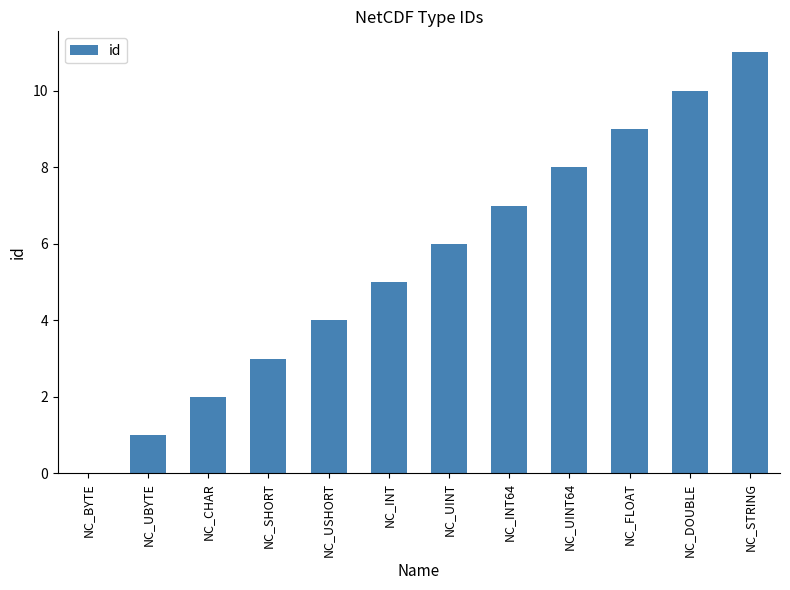

What is the average value?

6